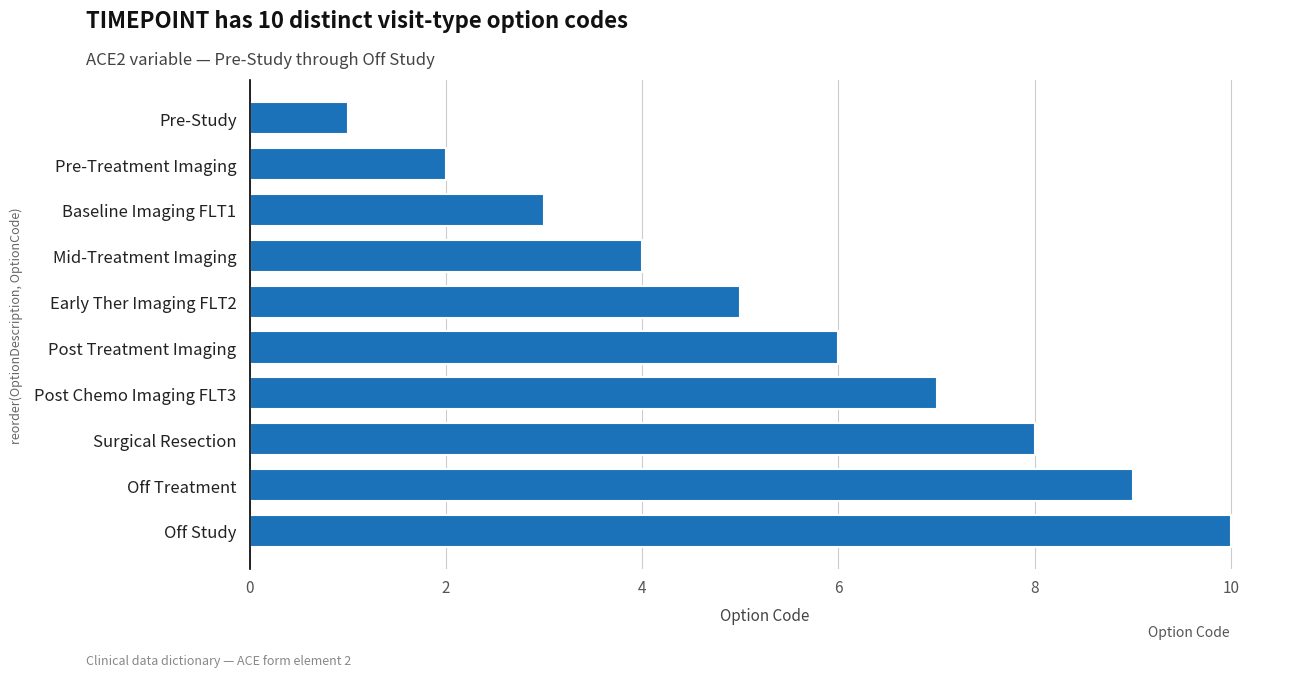

What is the difference between the second highest and minimum values?

8